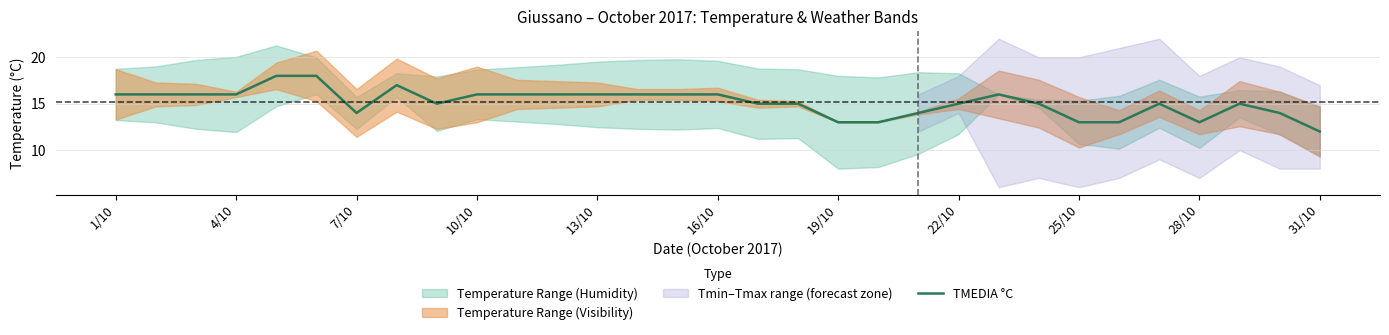

Reading right to left, what are all the values shown in this chart?

12	14	15	13	15	13	13	15	16	15	14	13	13	15	15	16	16	16	16	16	16	16	15	17	14	18	18	16	16	16	16